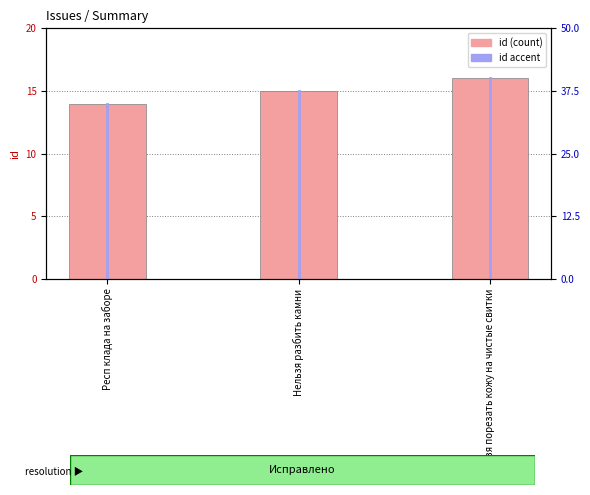

Approximately how many times larger is the value at Респ клада на заборе compared to Нельзя разбить камни?

0.9